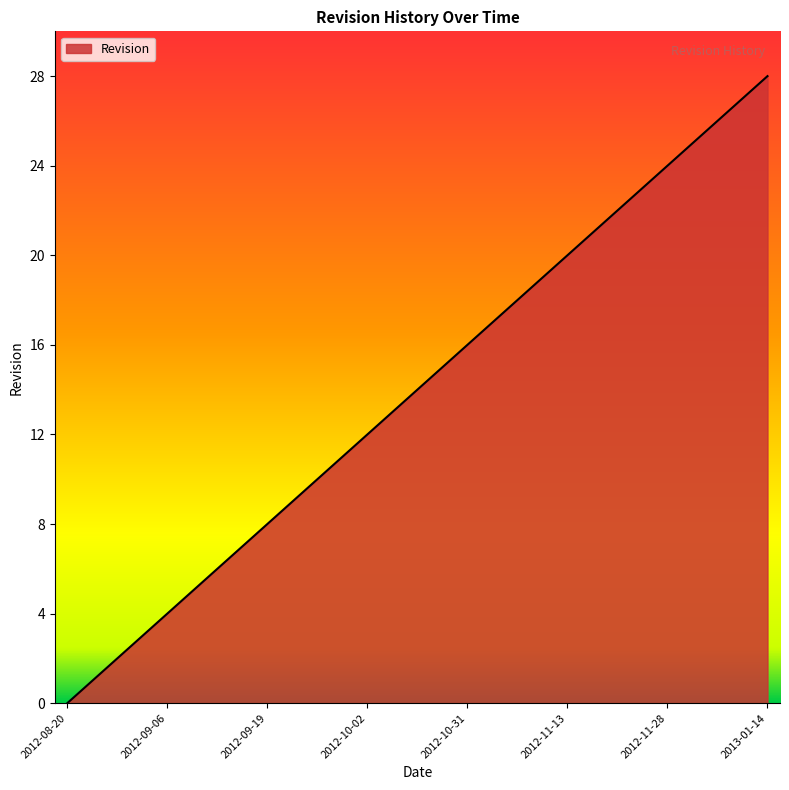

What is the greatest value displayed?

28